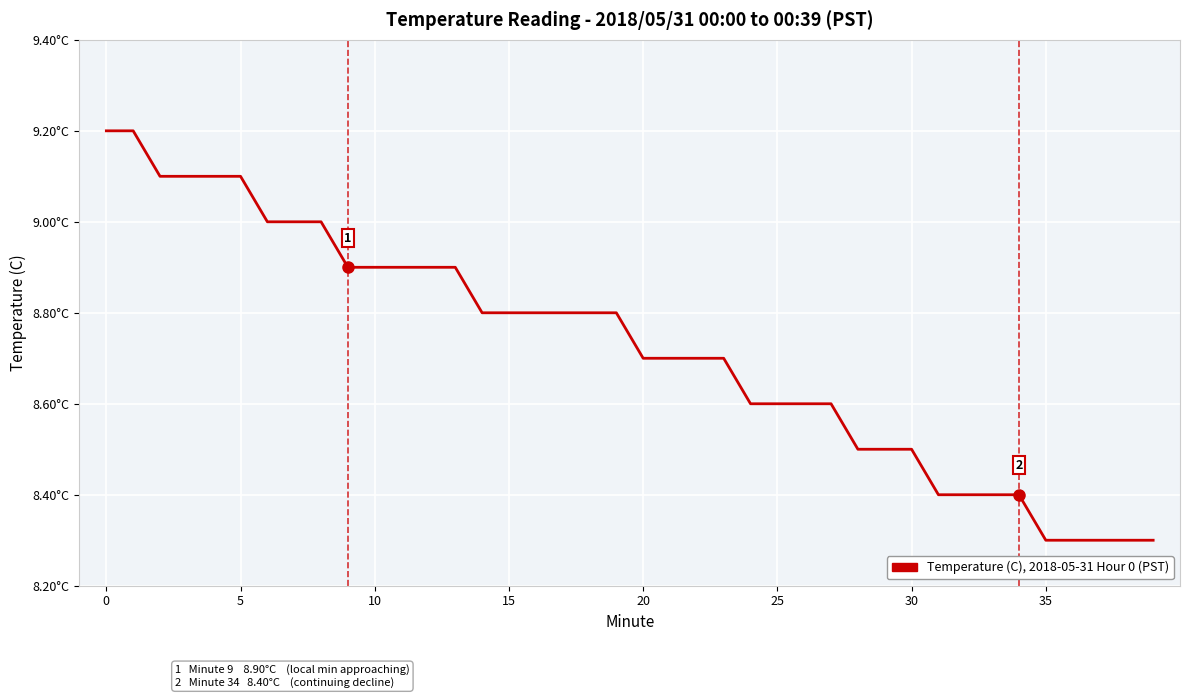

Is this an area chart (filled region under the line)?

No